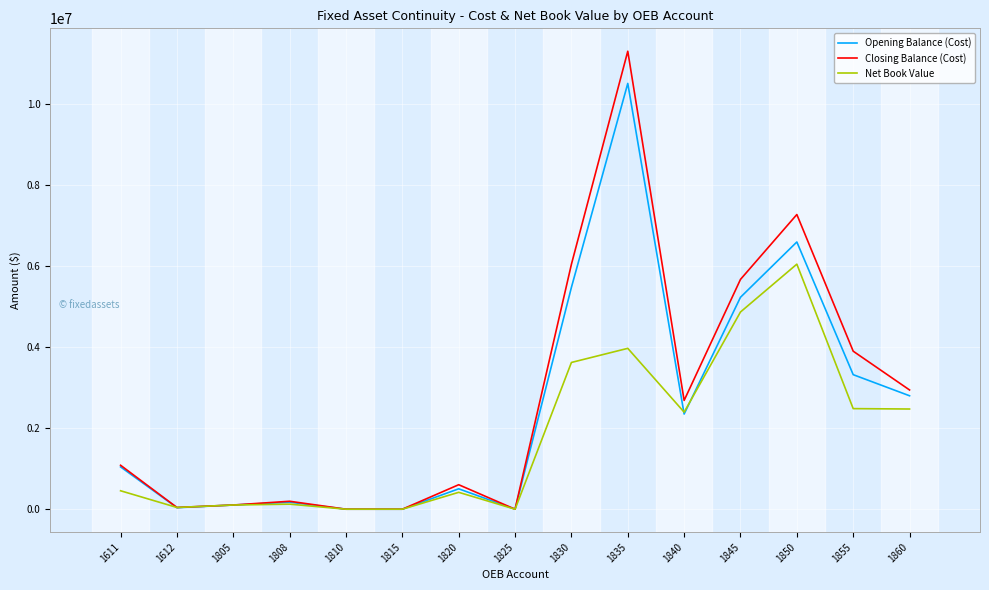

What is the difference between the maximum and minimum values in the Net Book Value series?

6053932.3